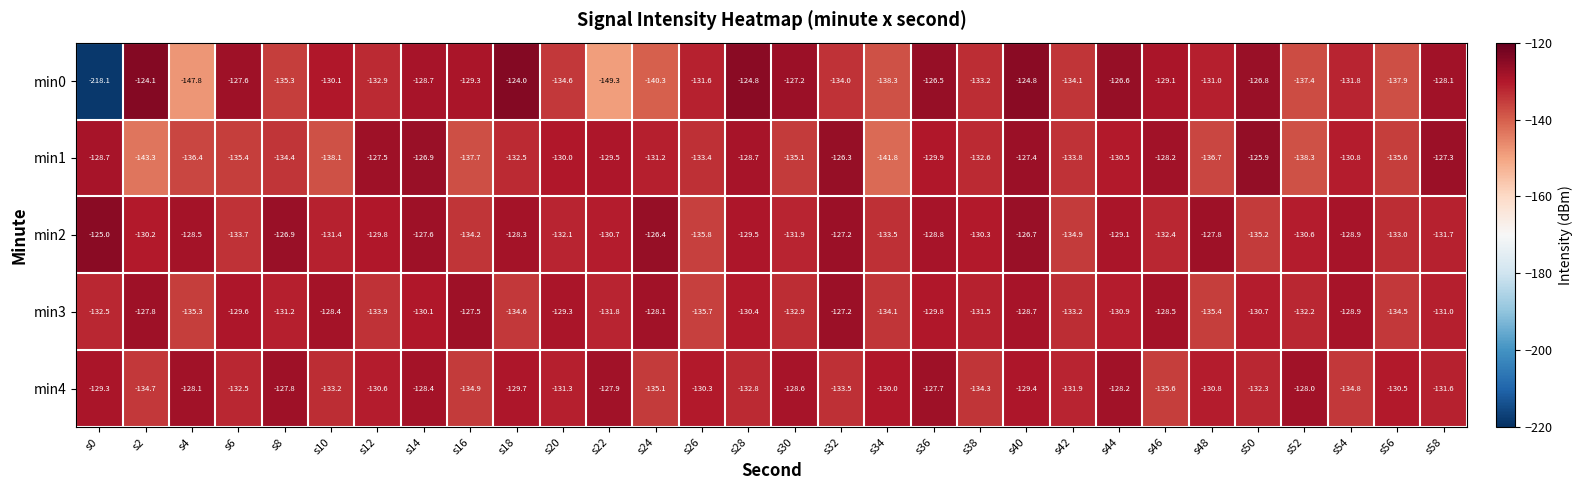

What is the difference between the highest and lowest values at s56?

7.4